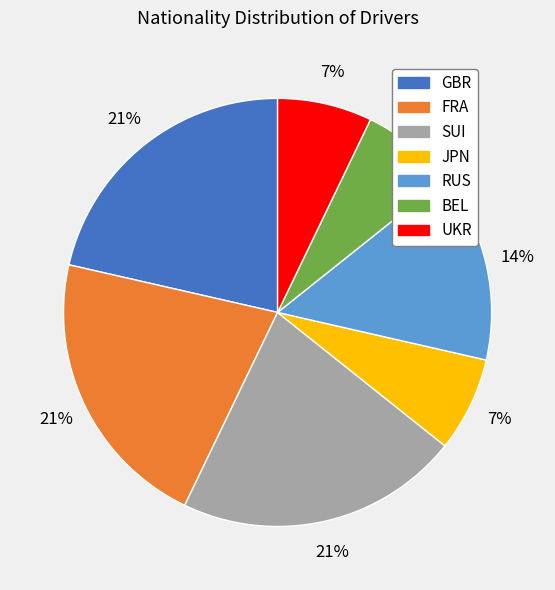

To the nearest percent, what is the difference between the largest and smallest slice percentages?

14%